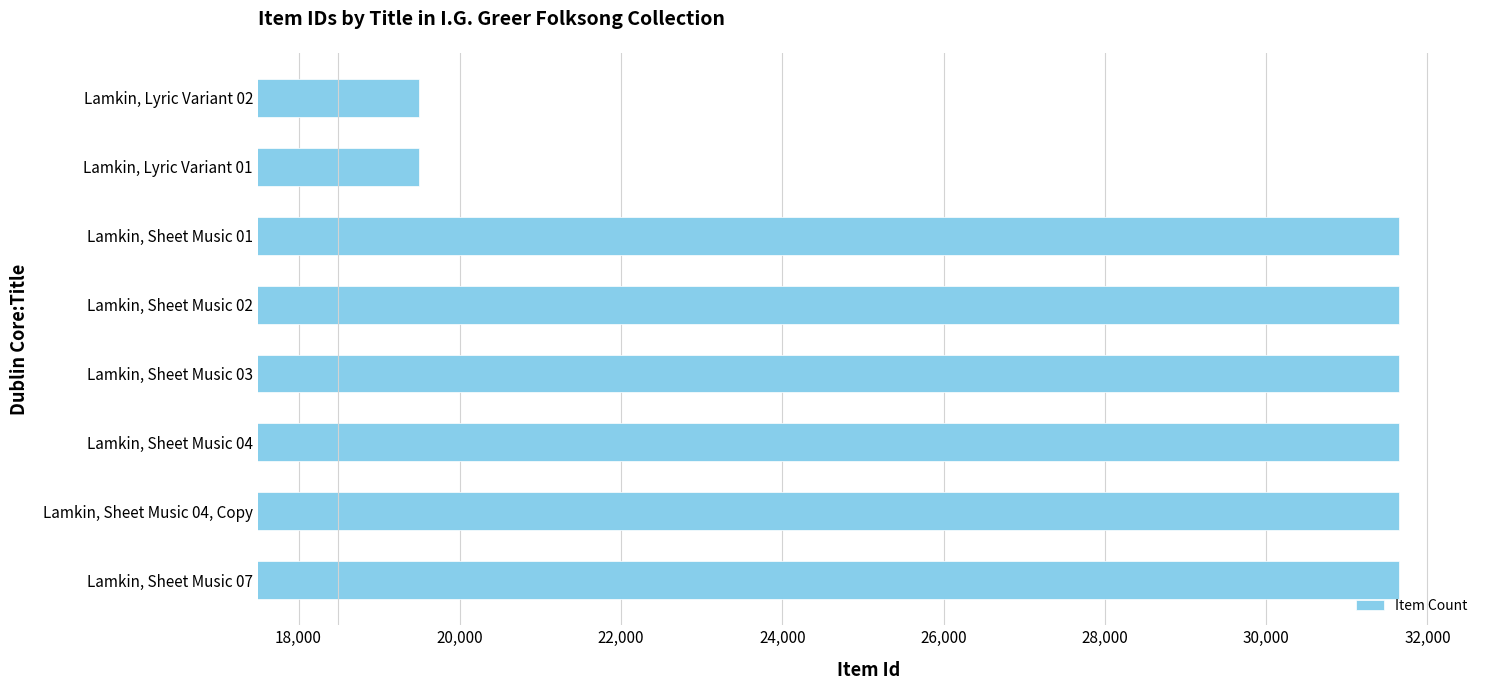

The value at Lamkin, Lyric Variant 01 is 28735. True or false?

False